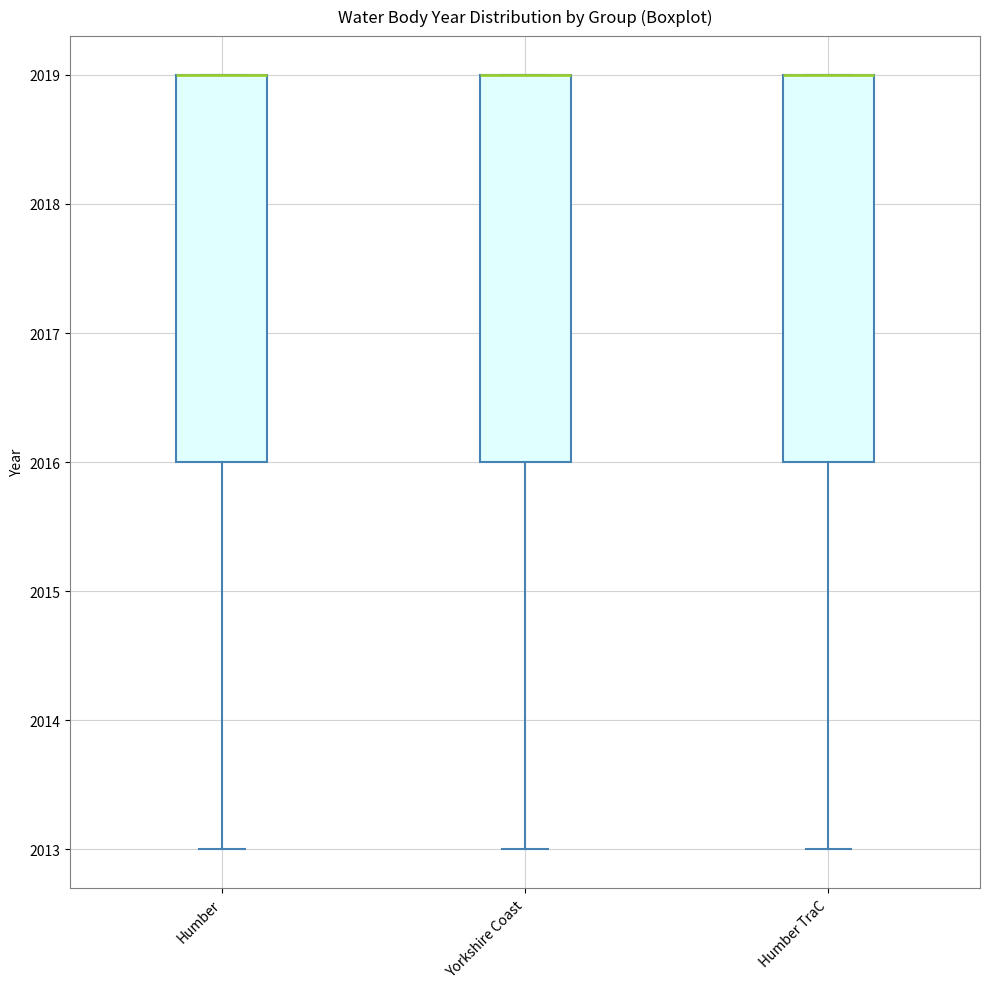

Reading left to right, transcribe this box plot: for each box, give where its median line is, the range the box spans, and where its two whiskers end, as read against the y-axis. The values are not printed on the chart, so give them approximately, as read against the axis.

Humber: median 2019 (drawn on the box's upper edge), box 2016 to 2019, whiskers 2013 to 2019
Yorkshire Coast: median 2019 (drawn on the box's upper edge), box 2016 to 2019, whiskers 2013 to 2019
Humber TraC: median 2019 (drawn on the box's upper edge), box 2016 to 2019, whiskers 2013 to 2019